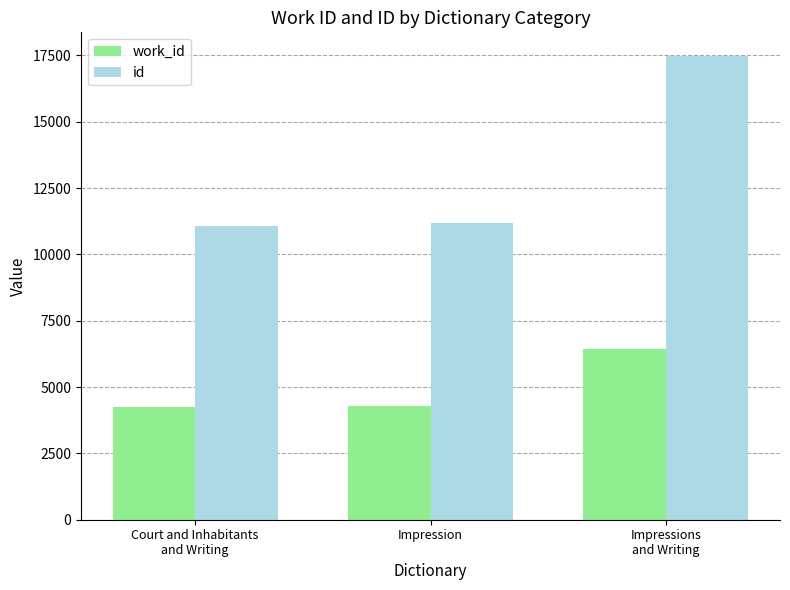

Which series has the widest spread of values?

id